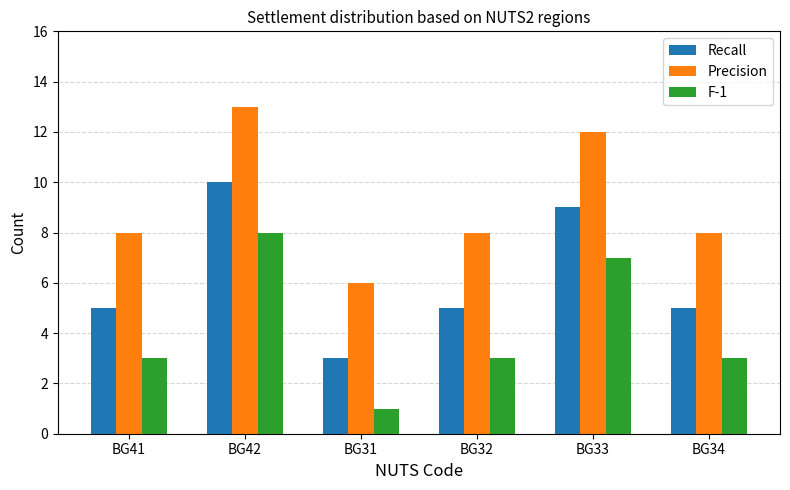

Does the chart contain stacked bars?

No